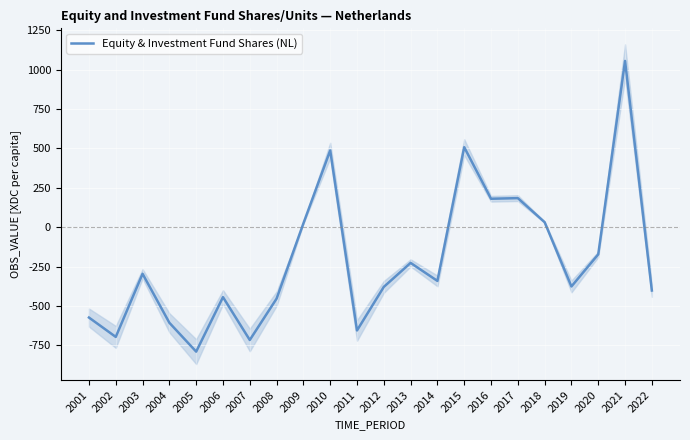

Does the chart display data point markers on the line(s)?

No